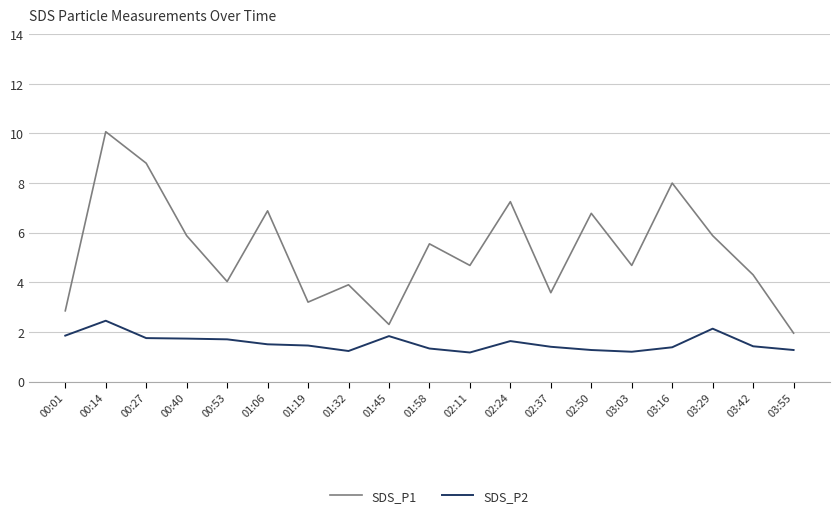

What is the total value across all series at 00:14?

12.5